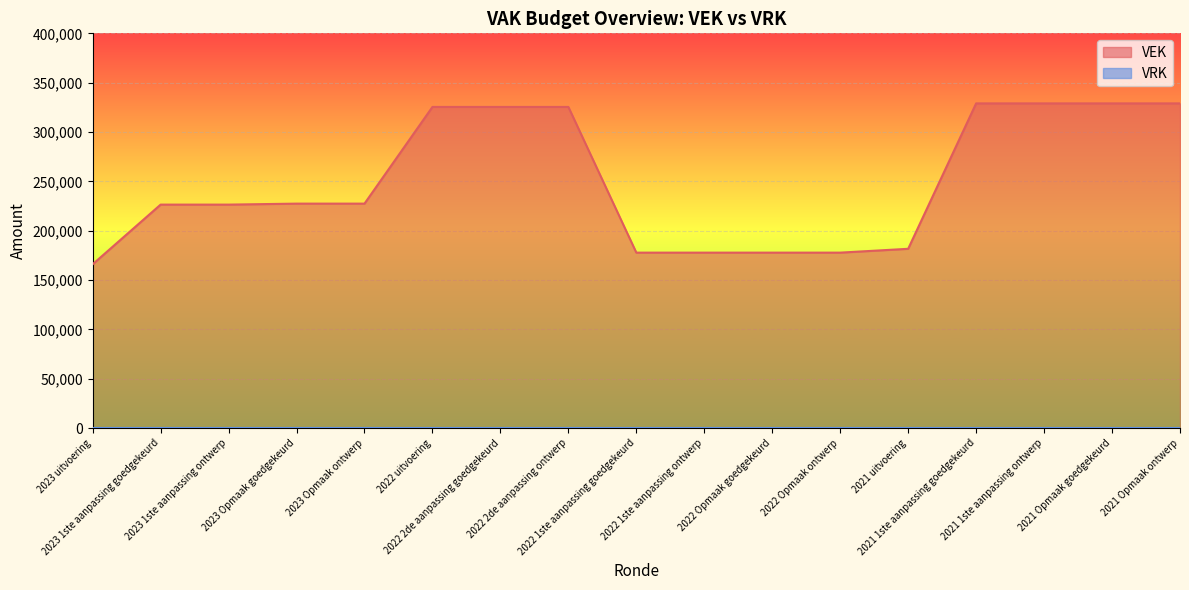

Count the number of categories in the chart.

17